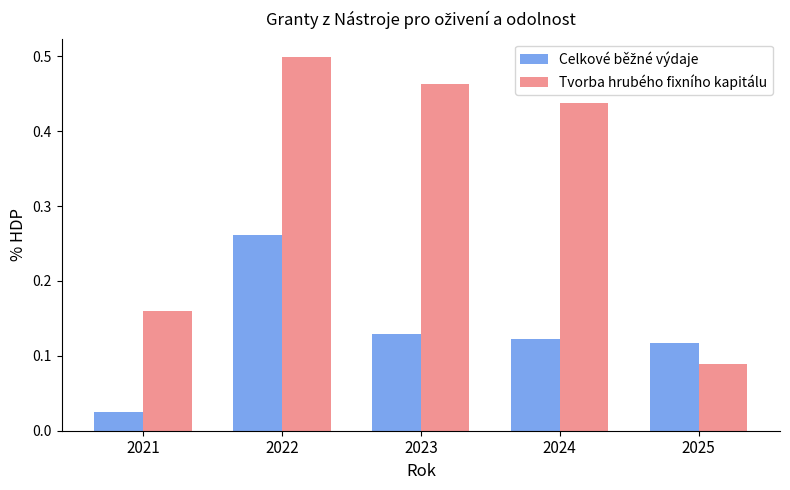

Which category has the lowest value in the Tvorba hrubého fixního kapitálu series?

2025